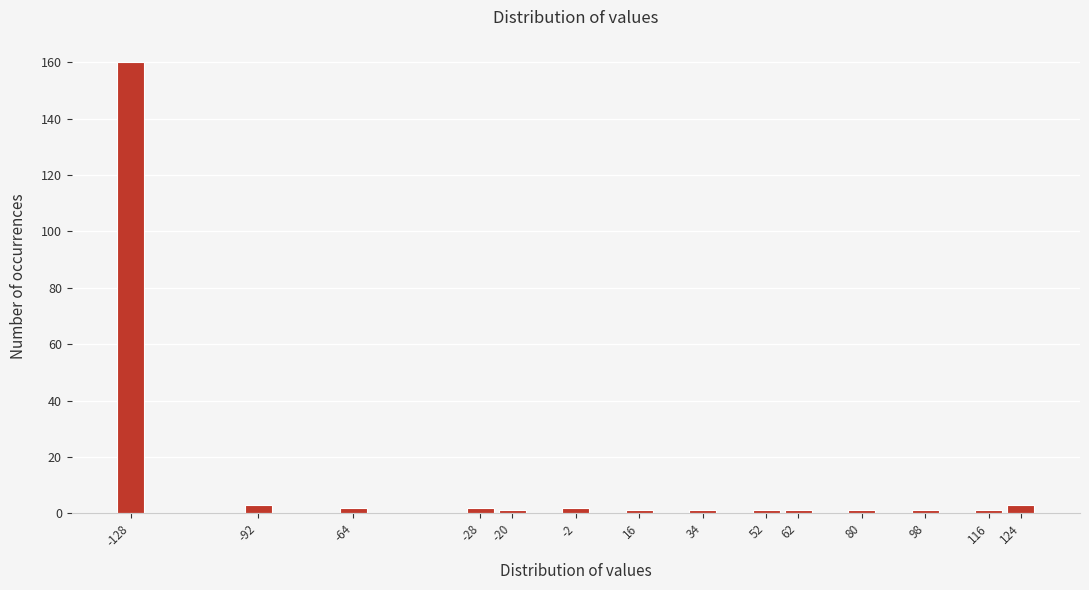

Reading left to right, what are all the values shown in this chart?

-128=160	-92=3	-64=2	-28=2	-20=1	-2=2	16=1	34=1	52=1	62=1	80=1	98=1	116=1	124=3